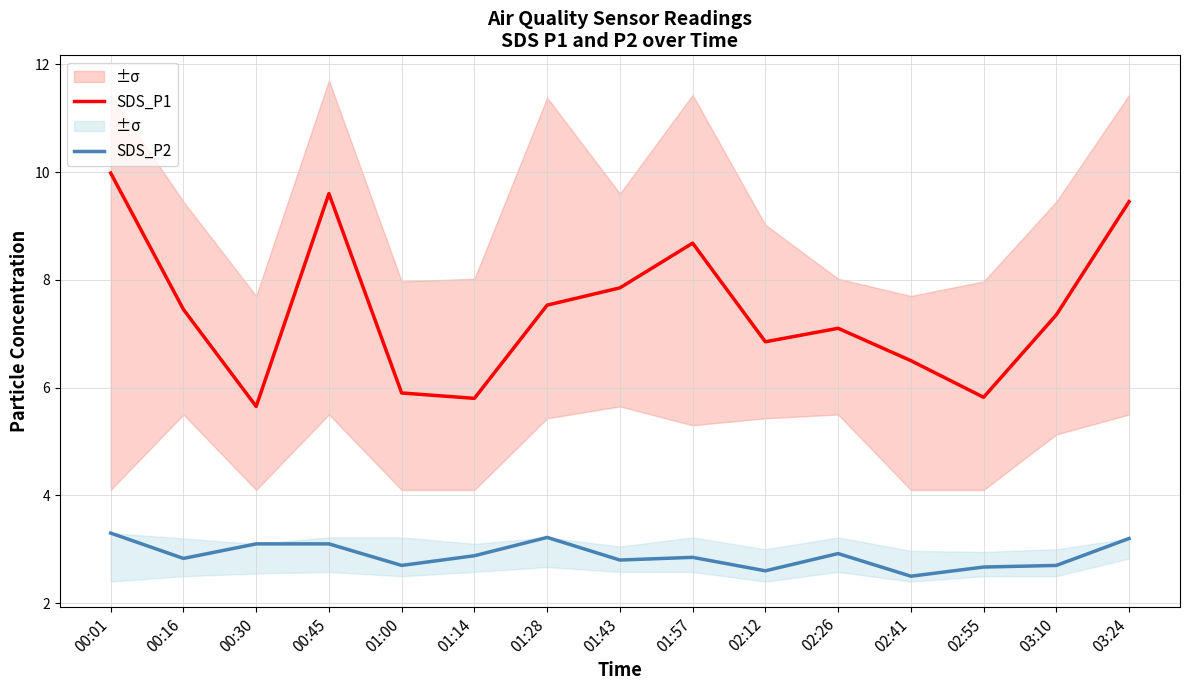

What is the approximate value of SDS_P2 at 02:41?

2.5